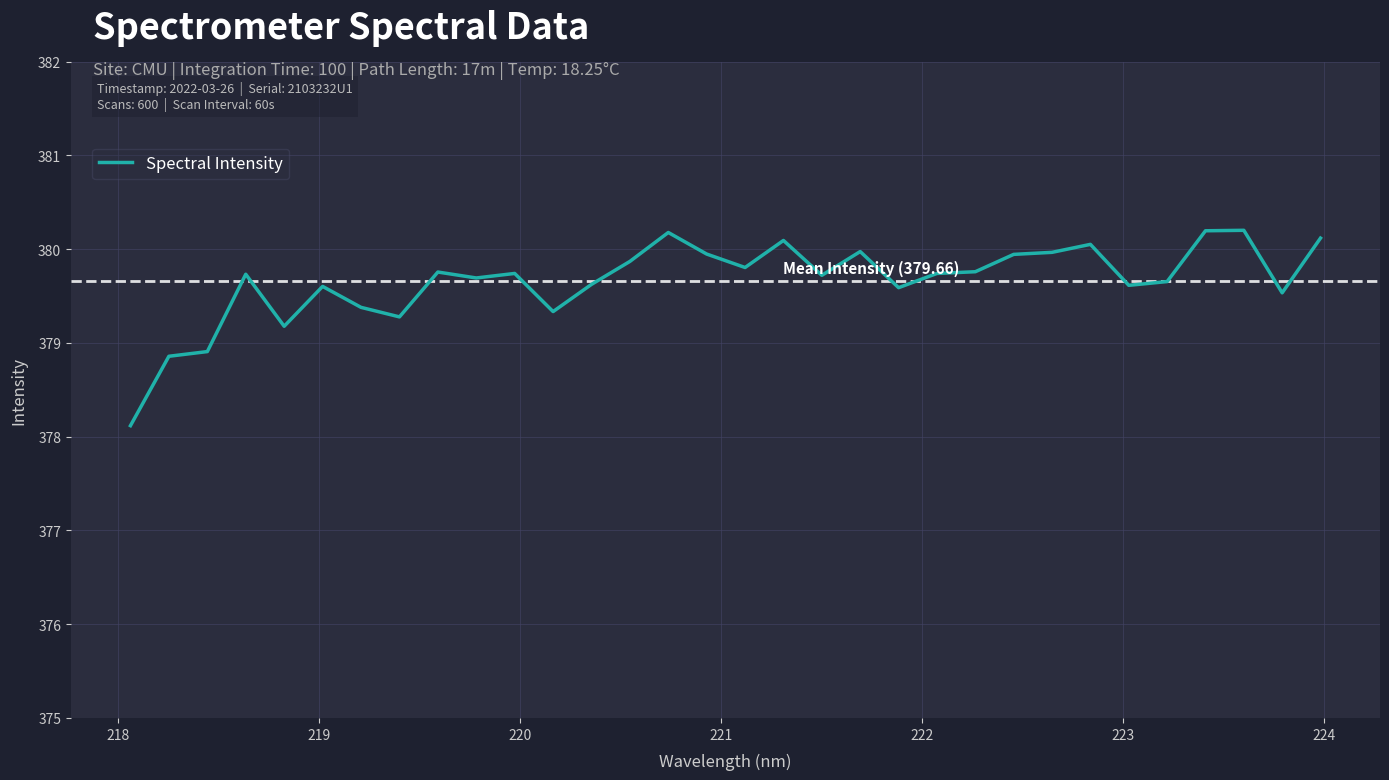

How many lines are shown in the chart?

1